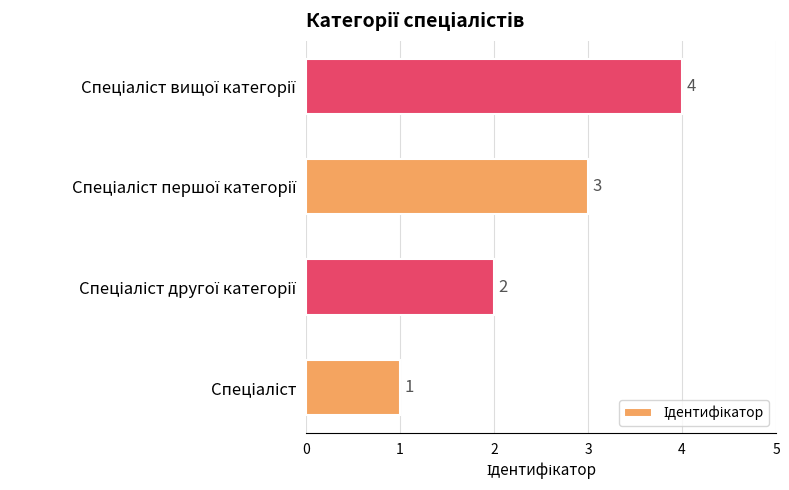

What is the sum of all values?

10